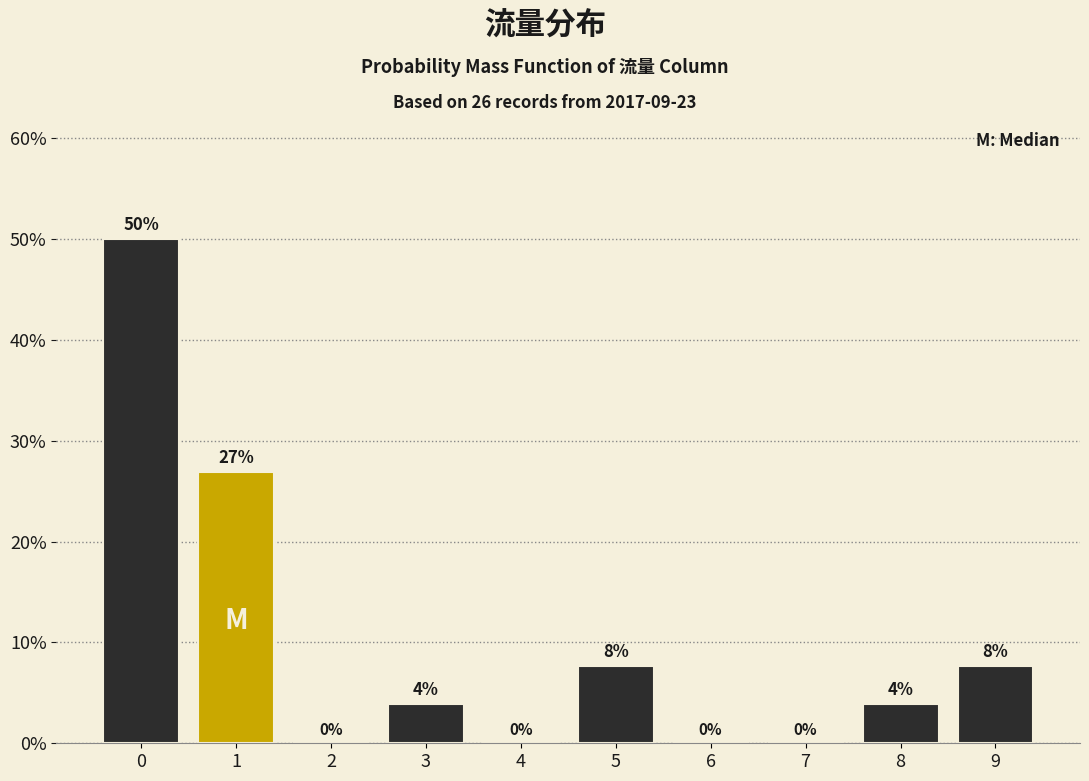

What is the maximum value shown in the chart?

50.0